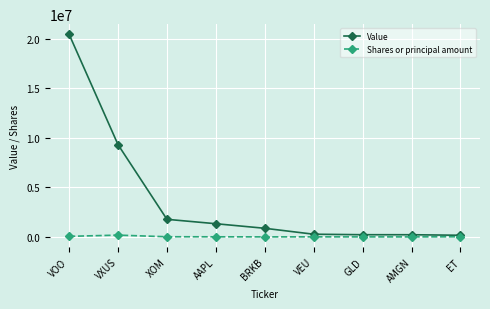

Does the chart display data point markers on the line(s)?

Yes